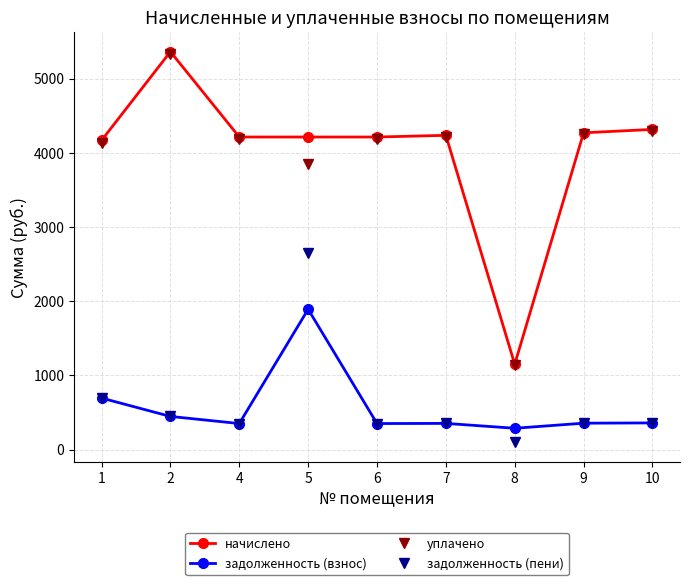

The уплачено series shows 4295.2 at 10. True or false?

True